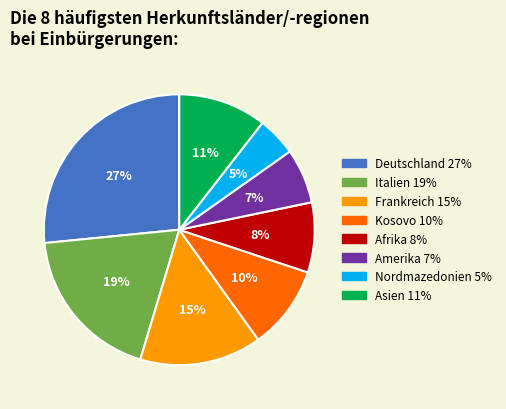

Is the sum of Nordmazedonien and Afrika greater than half?

No